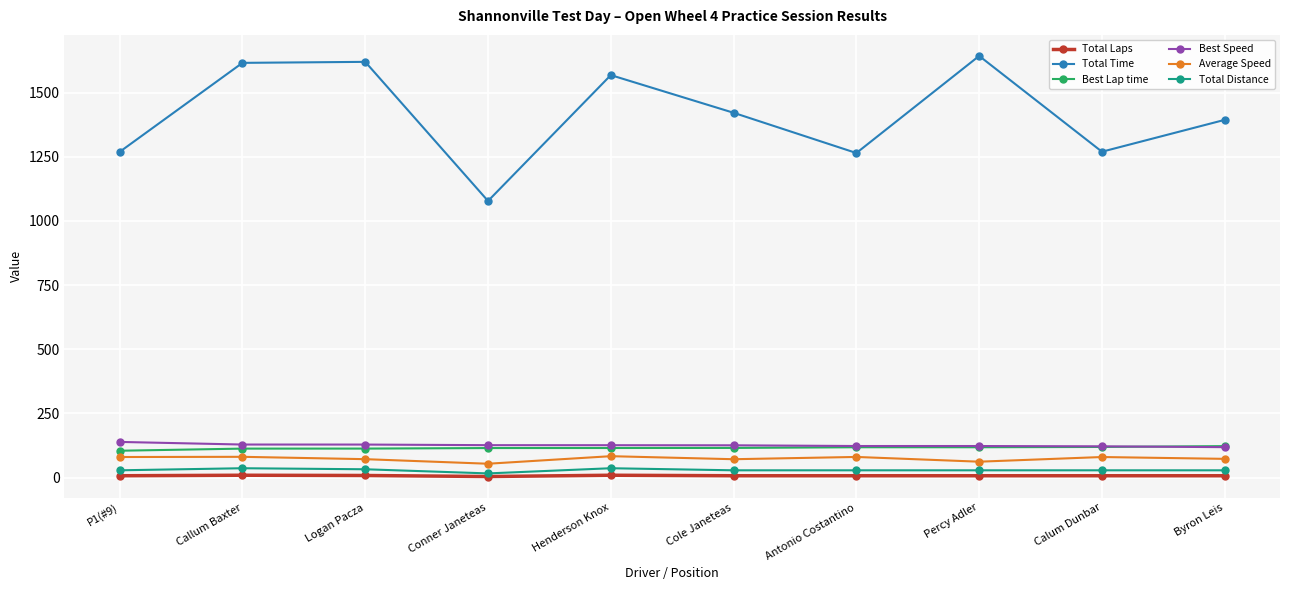

What is the label of the 2nd point from the right?

Calum Dunbar